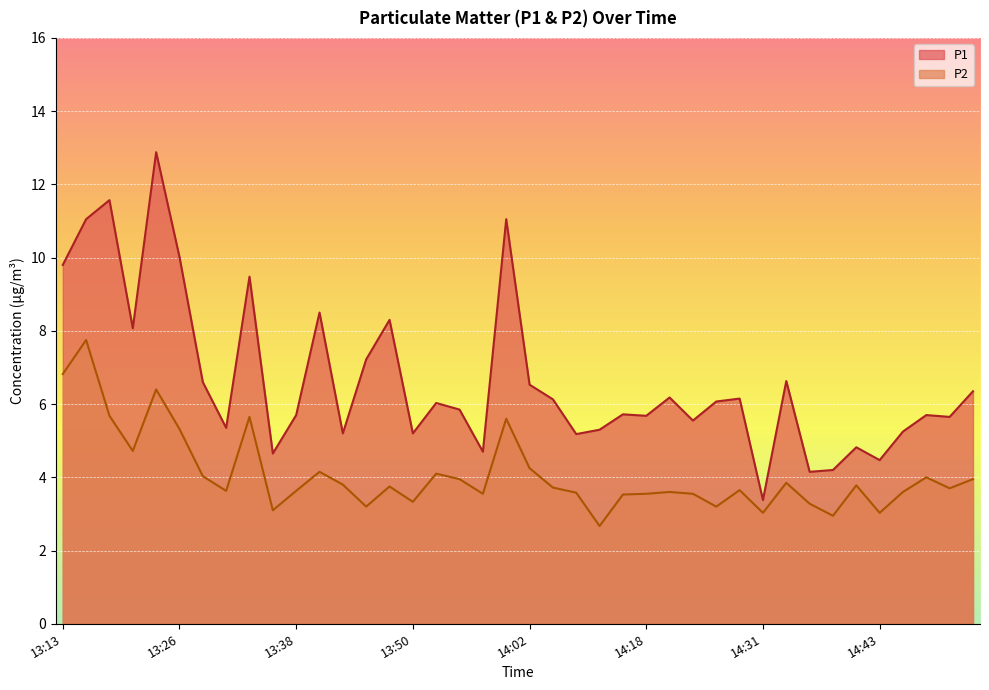

What is the label of the 21st point from the right?

14:00